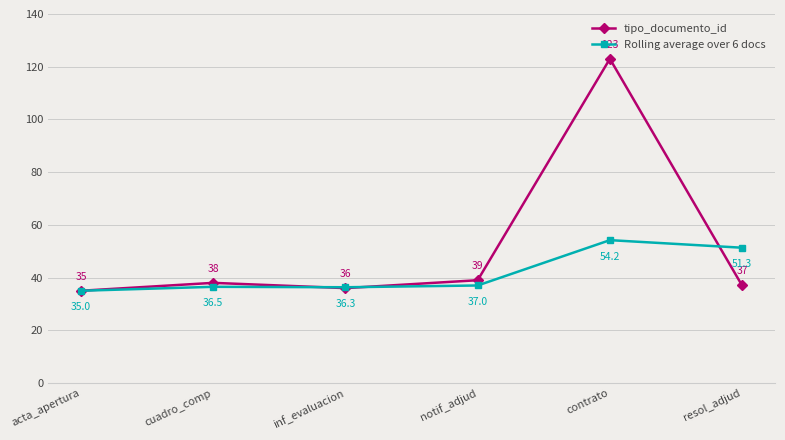

Count the number of categories in the chart.

6